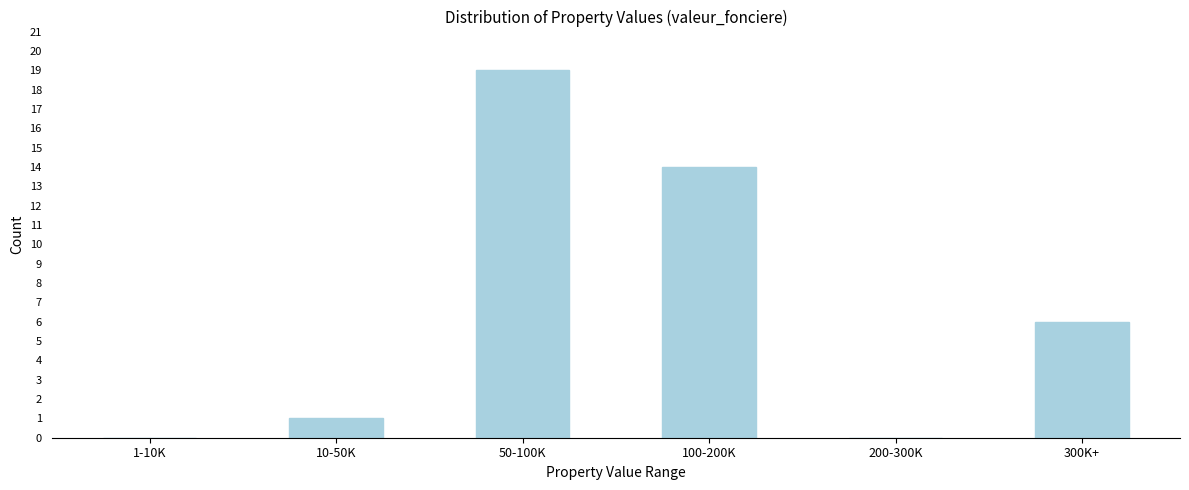

Reading left to right, extract all data points from this chart.

1-10K=0	10-50K=1	50-100K=19	100-200K=14	200-300K=0	300K+=6